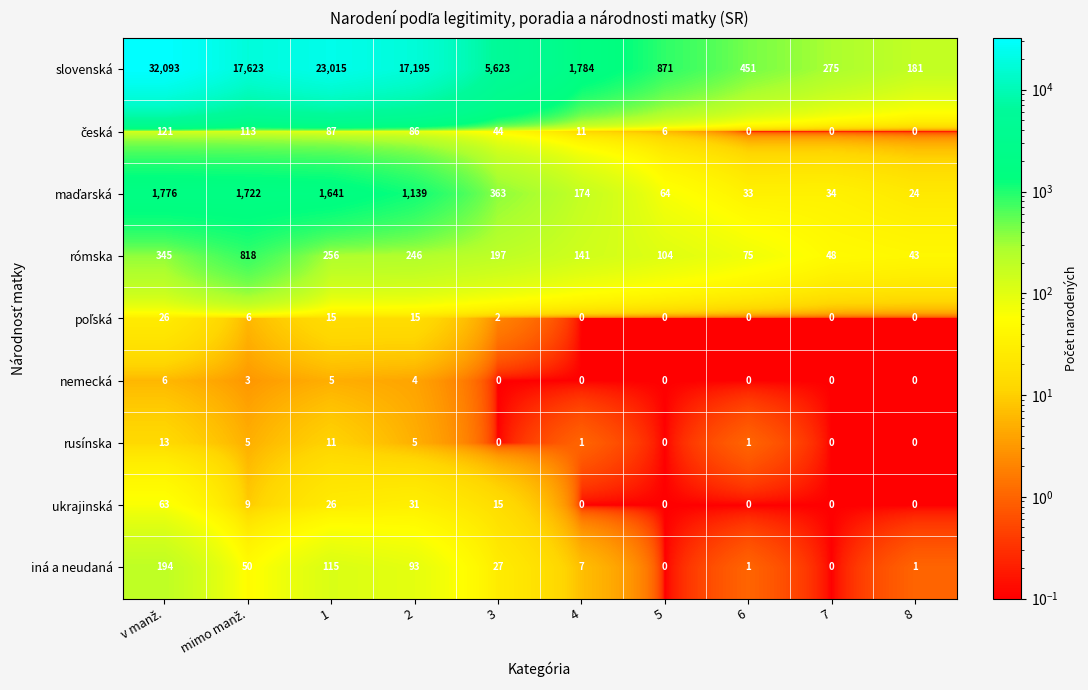

At how many categories does at least one series exceed 15586?

4